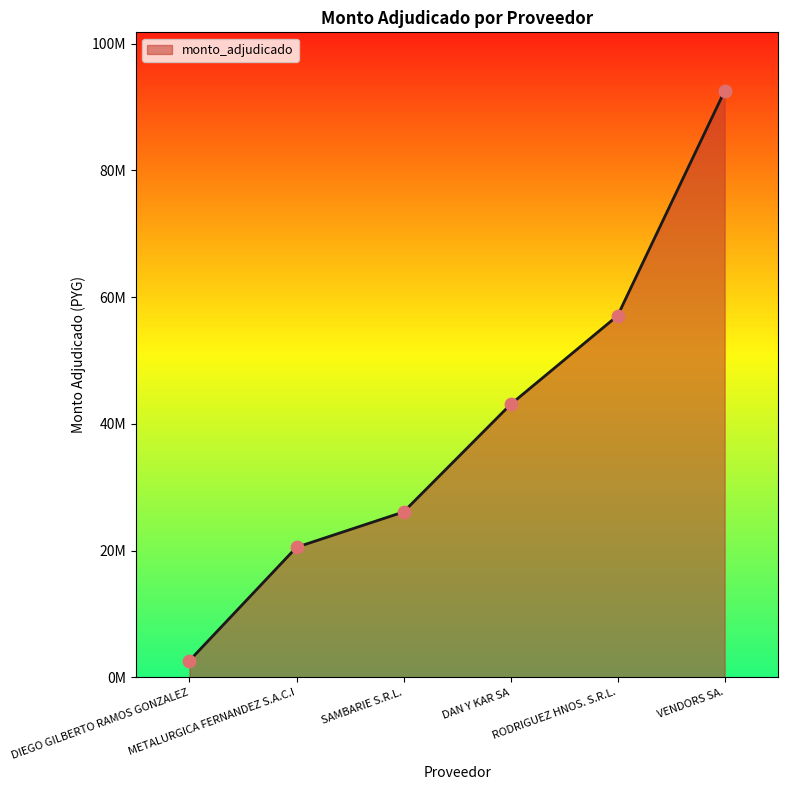

What is the change in value from METALURGICA FERNANDEZ S.A.C.I to VENDORS SA.?

+72036265